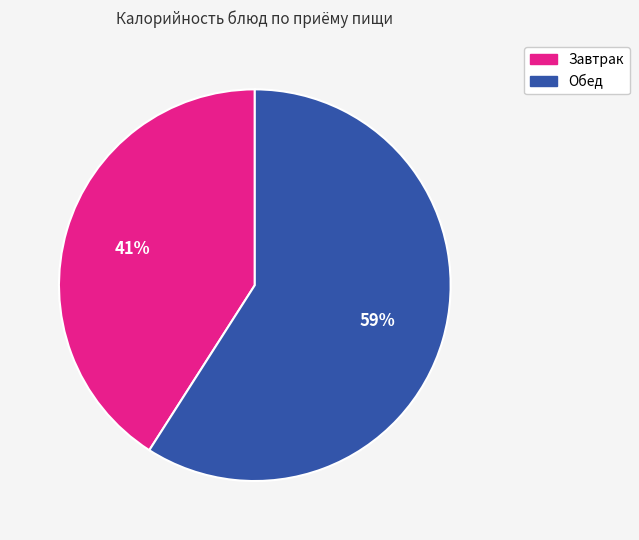

Count the number of slices in the pie.

2